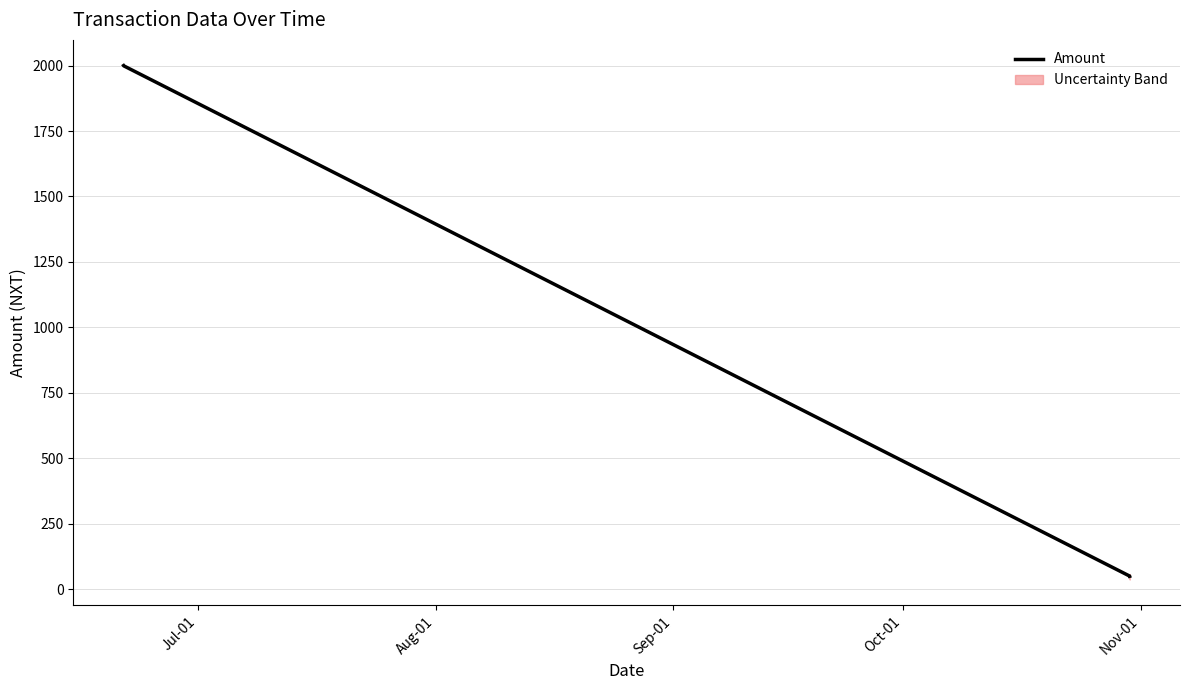

The chart shows a value of 87.8 at Oct-01. True or false?

False